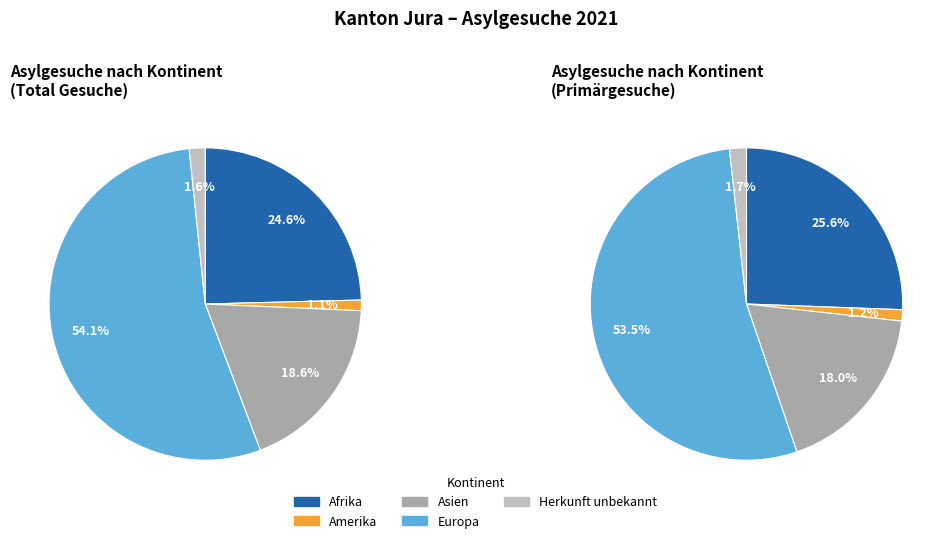

Which slice represents more than half of the pie?

Europa